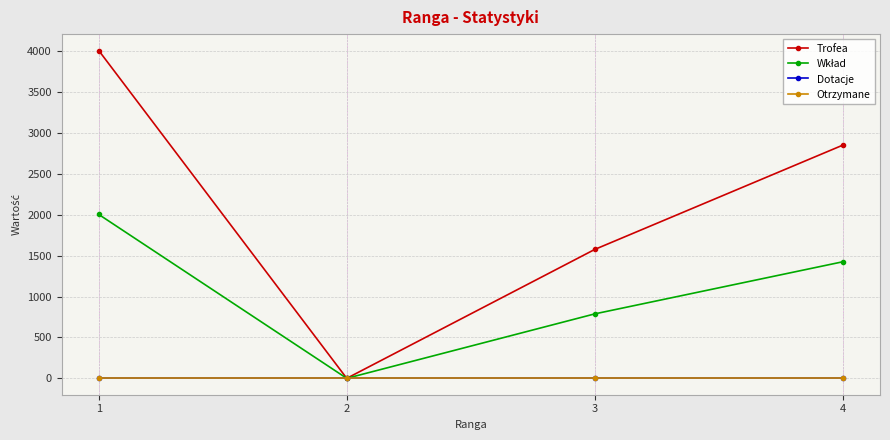

What value does the Wkład series have at 1?

2004